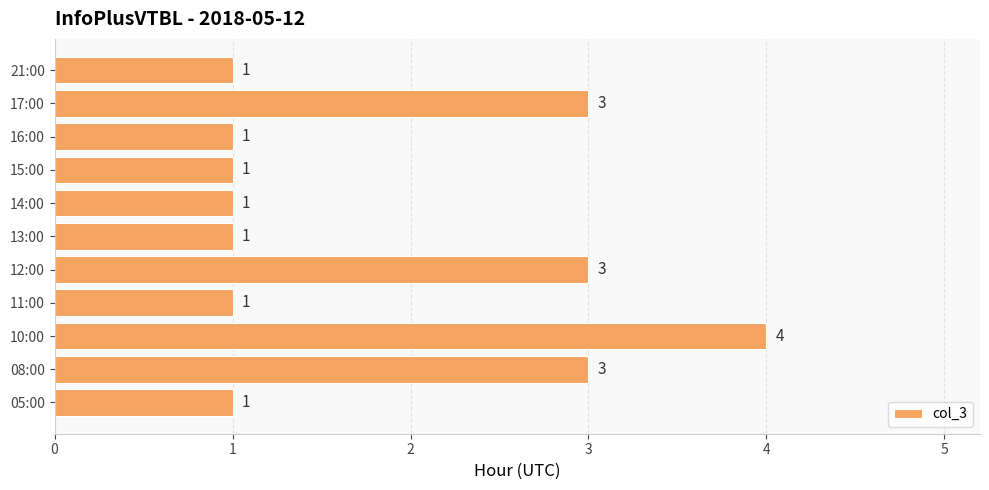

How many bars are there in total?

11